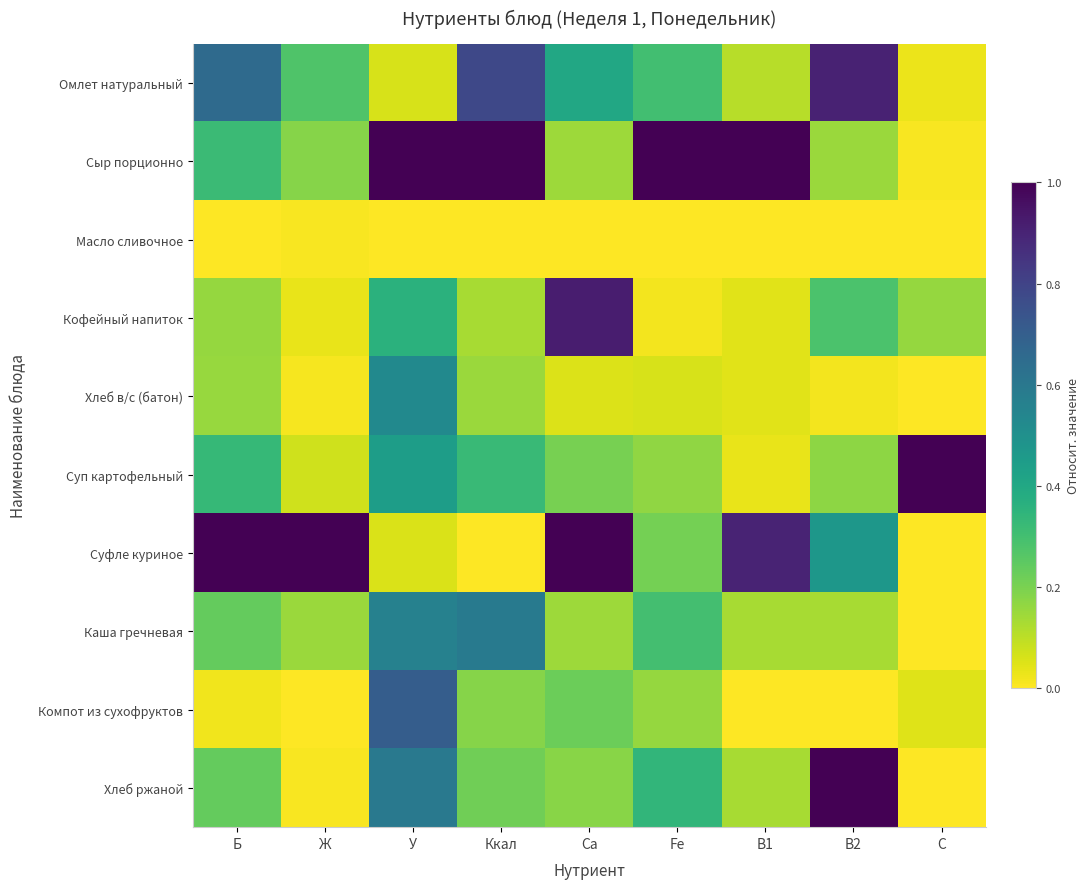

Reading left to right, what are all the values shown in this chart?

Омлет натуральный: Б=0.7	Ж=0.3	У=0.1	Ккал=0.8	Са=0.4	Fe=0.3	В1=0.1	В2=0.9	С=0.0
Сыр порционно: Б=0.3	Ж=0.2	У=1.0	Ккал=1.0	Са=0.1	Fe=1.0	В1=1.0	В2=0.2	С=0.0
Масло сливочное: Б=0.0	Ж=0.0	У=0.0	Ккал=0.0	Са=0.0	Fe=0.0	В1=0.0	В2=0.0	С=0.0
Кофейный напиток: Б=0.2	Ж=0.0	У=0.4	Ккал=0.1	Са=0.9	Fe=0.0	В1=0.0	В2=0.3	С=0.2
Хлеб в/с (батон): Б=0.2	Ж=0.0	У=0.5	Ккал=0.2	Са=0.1	Fe=0.1	В1=0.0	В2=0.0	С=0.0
Суп картофельный: Б=0.3	Ж=0.1	У=0.4	Ккал=0.3	Са=0.2	Fe=0.2	В1=0.0	В2=0.2	С=1.0
Суфле куриное: Б=1.0	Ж=1.0	У=0.1	Ккал=0.0	Са=1.0	Fe=0.2	В1=0.9	В2=0.5	С=0.0
Каша гречневая: Б=0.2	Ж=0.1	У=0.6	Ккал=0.6	Са=0.1	Fe=0.3	В1=0.1	В2=0.1	С=0.0
Компот из сухофруктов: Б=0.0	Ж=0.0	У=0.7	Ккал=0.2	Са=0.2	Fe=0.2	В1=0.0	В2=0.0	С=0.0
Хлеб ржаной: Б=0.2	Ж=0.0	У=0.6	Ккал=0.2	Са=0.2	Fe=0.3	В1=0.1	В2=1.0	С=0.0